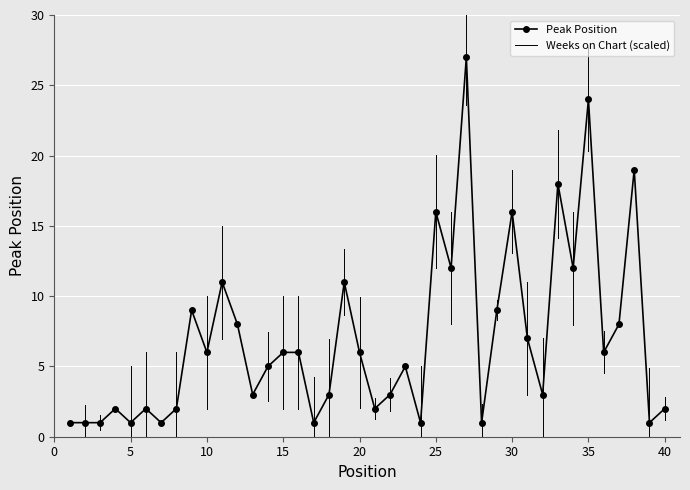

What is the smallest value displayed?

1